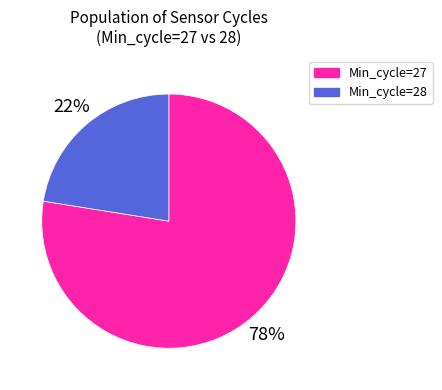

Is it true that Min_cycle=27 is 64% of the pie?

False